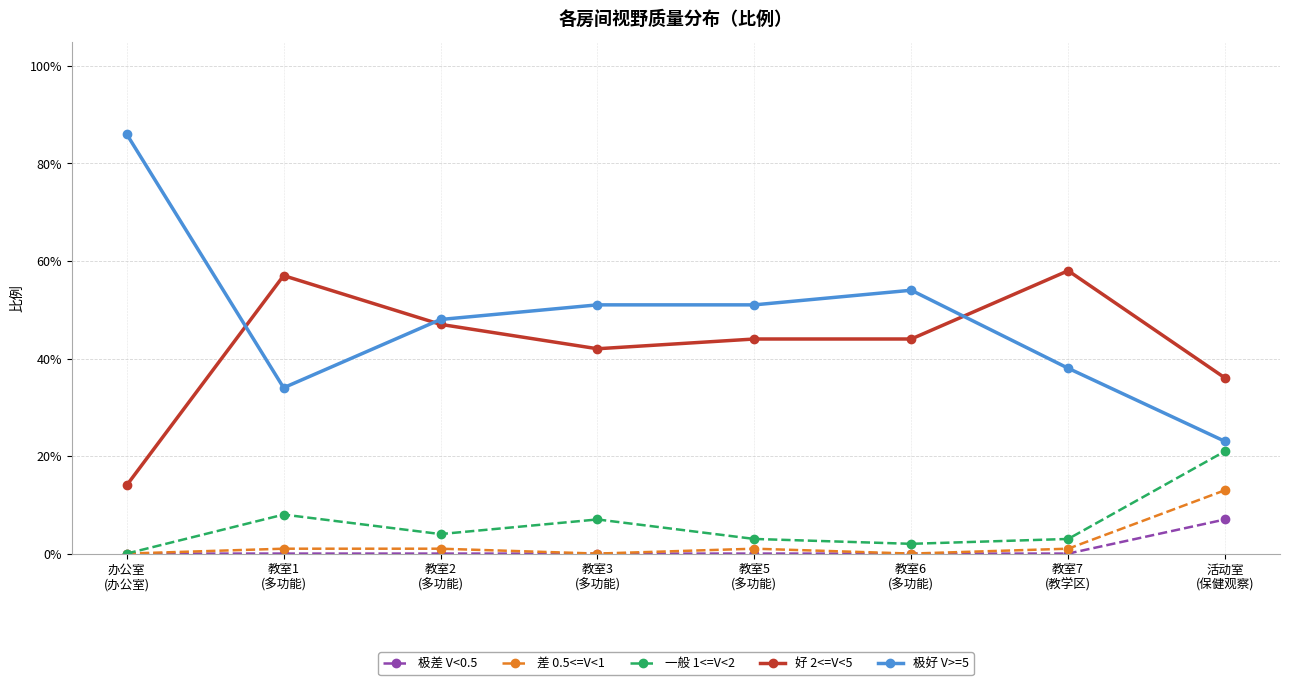

Between 教室2
(多功能) and 教室3
(多功能), which is larger?

教室2
(多功能)